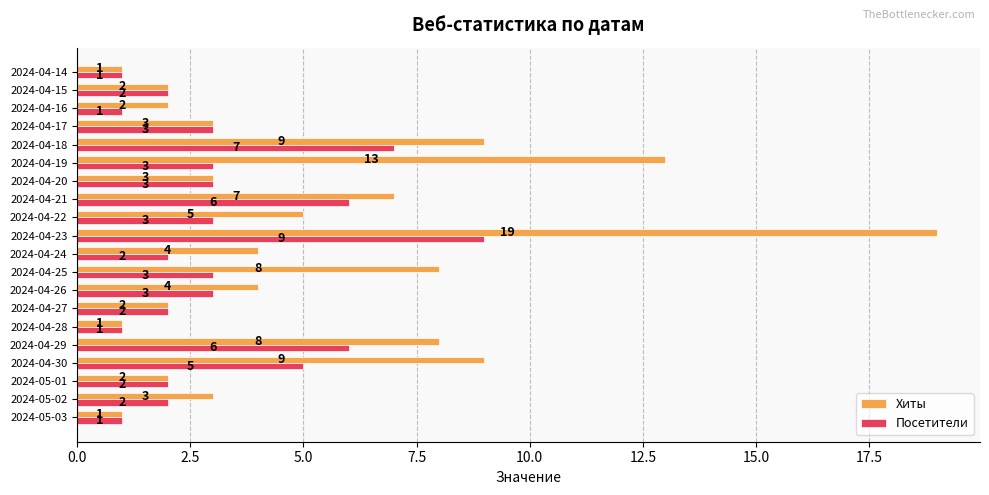

Which category has the highest value in the Хиты series?

2024-04-23